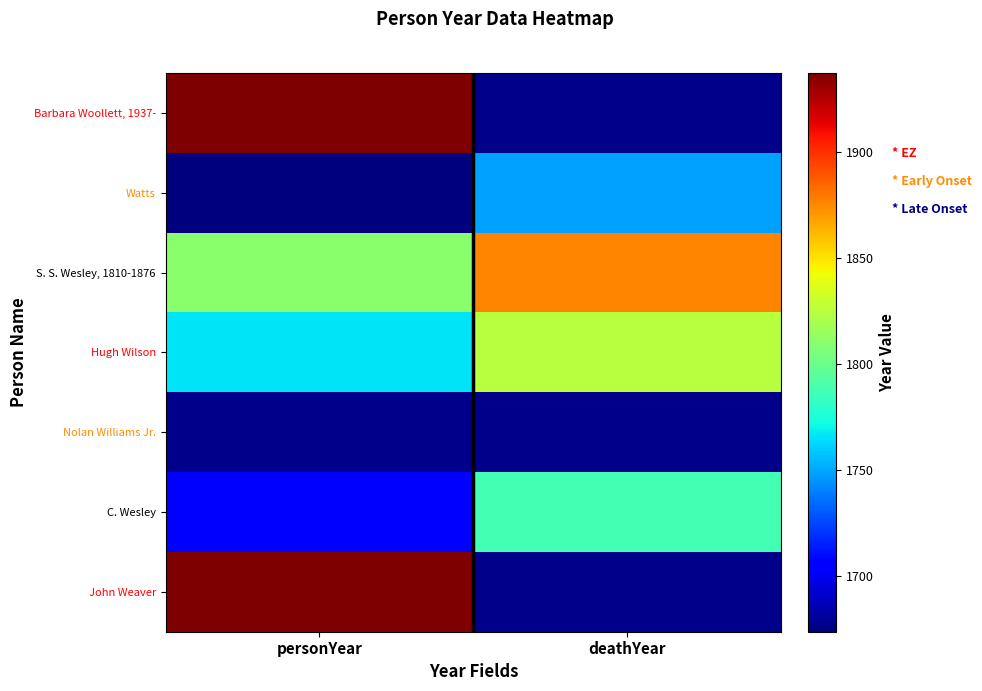

What is the maximum value shown in the chart?

1937.0